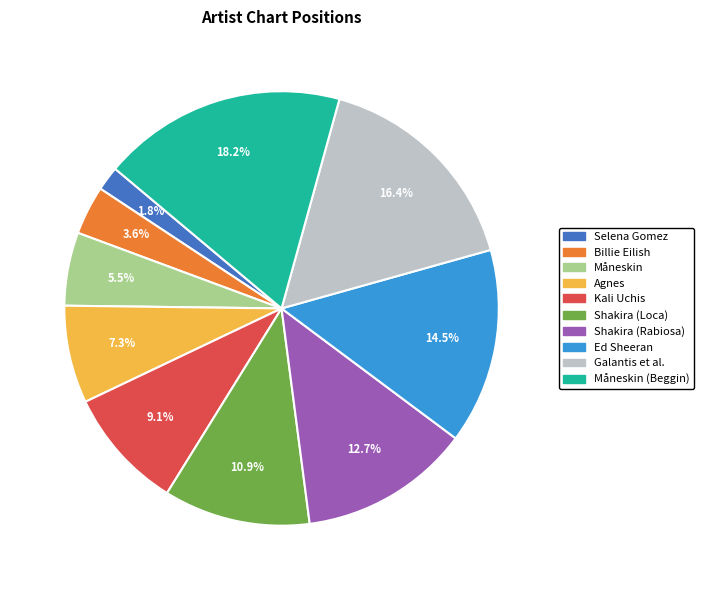

Is there any slice that represents more than half of the pie?

No